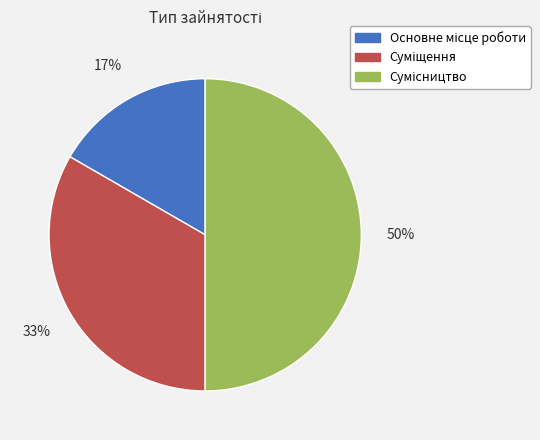

To the nearest percent, what is the average slice percentage?

33%